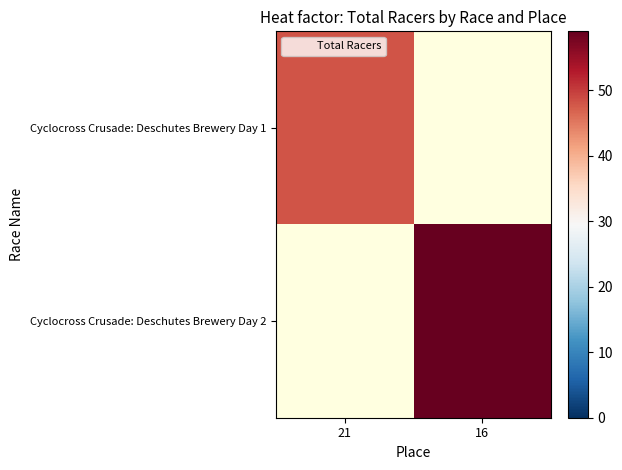

How many positive values does the Cyclocross Crusade: Deschutes Brewery Day 1 series have?

1